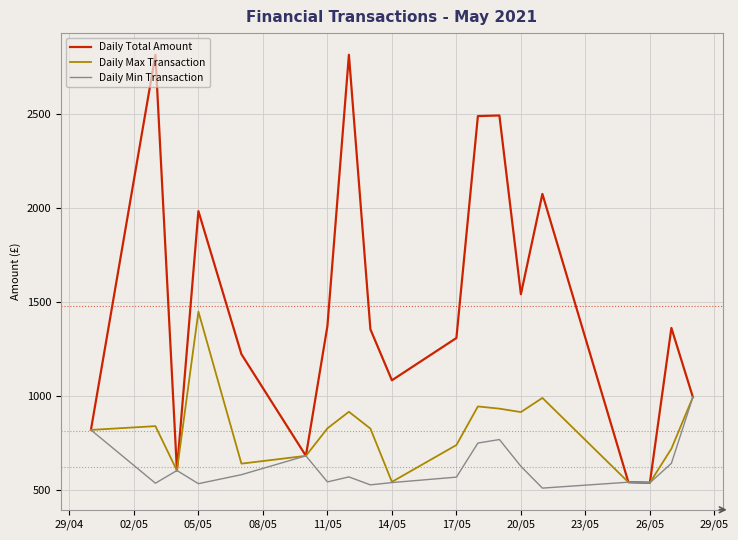

What is the maximum value for Daily Min Transaction?

994.0